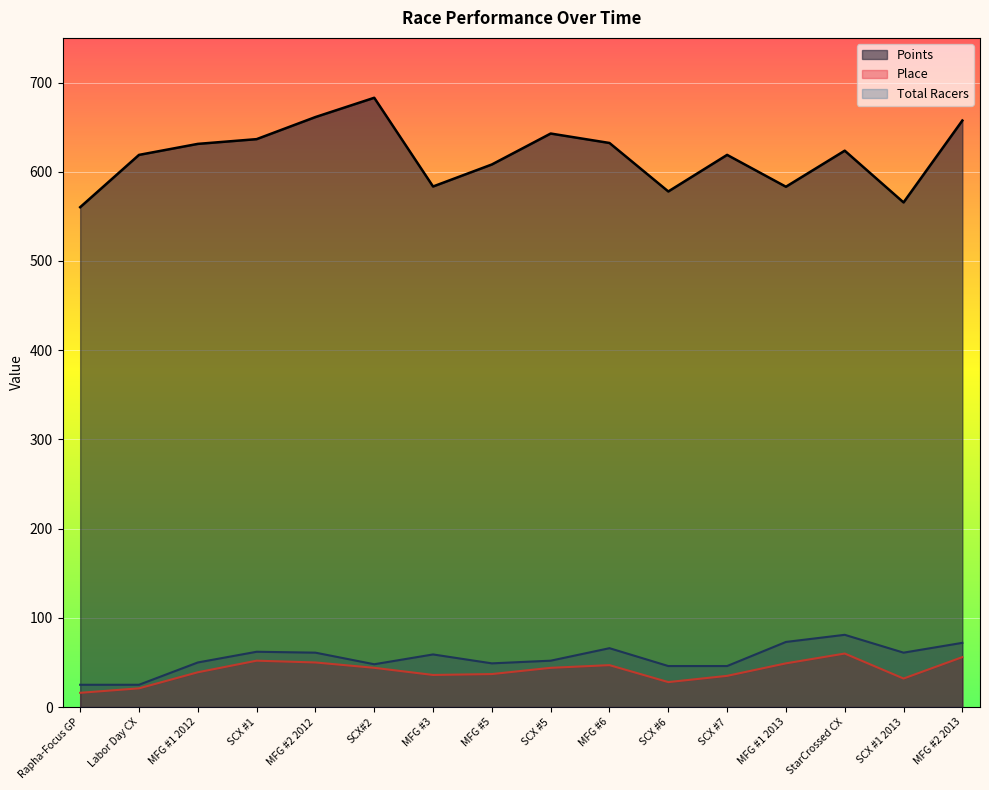

What is the approximate value of Points at SCX #1?

636.5